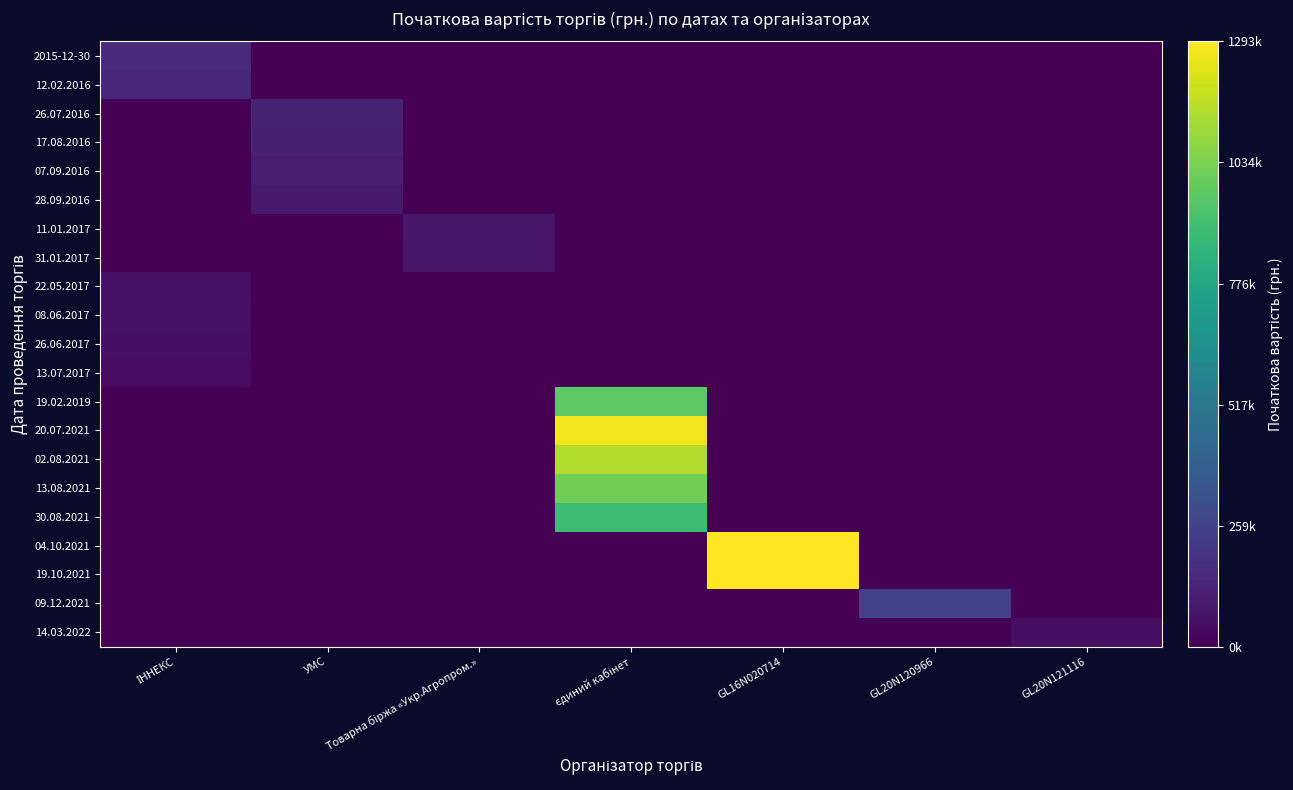

At which category does the chart reach its minimum across all series?

УМС